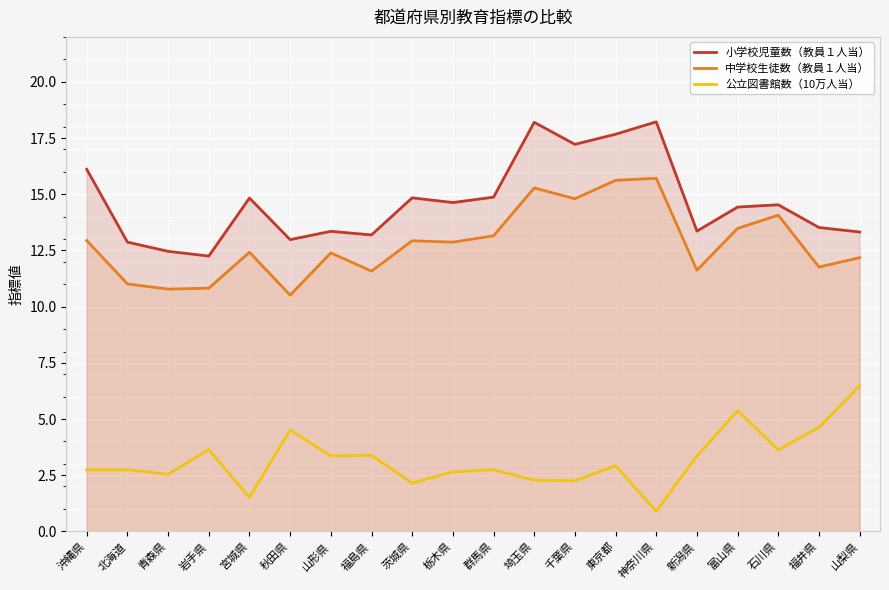

True or false: 小学校児童数（教員１人当） has a value of 14.4 at 富山県.

True